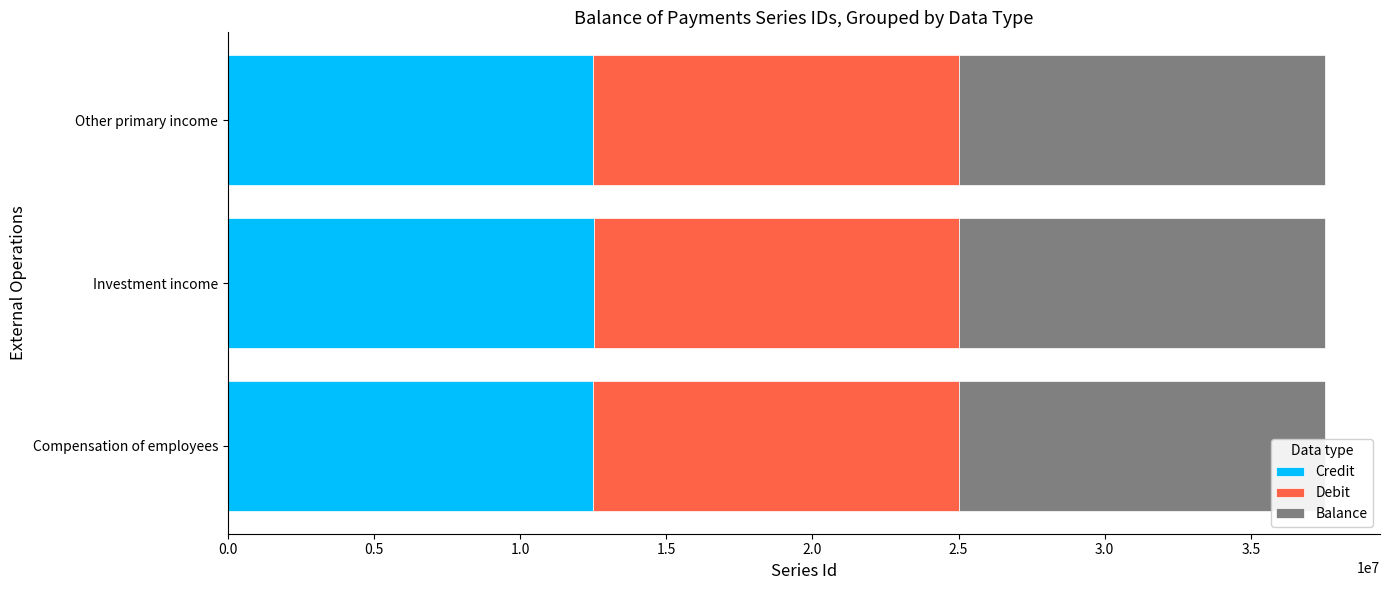

Count the number of data series in this chart.

3